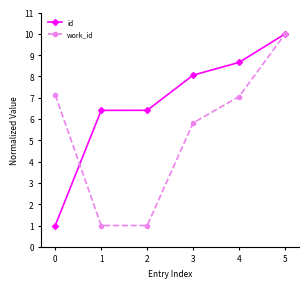

At how many categories does at least one series exceed 1?

6